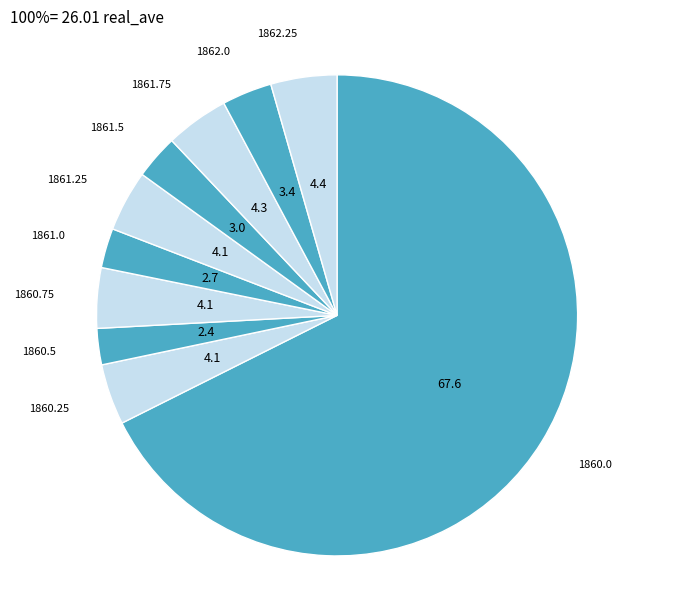

What is the majority slice?

1860.0